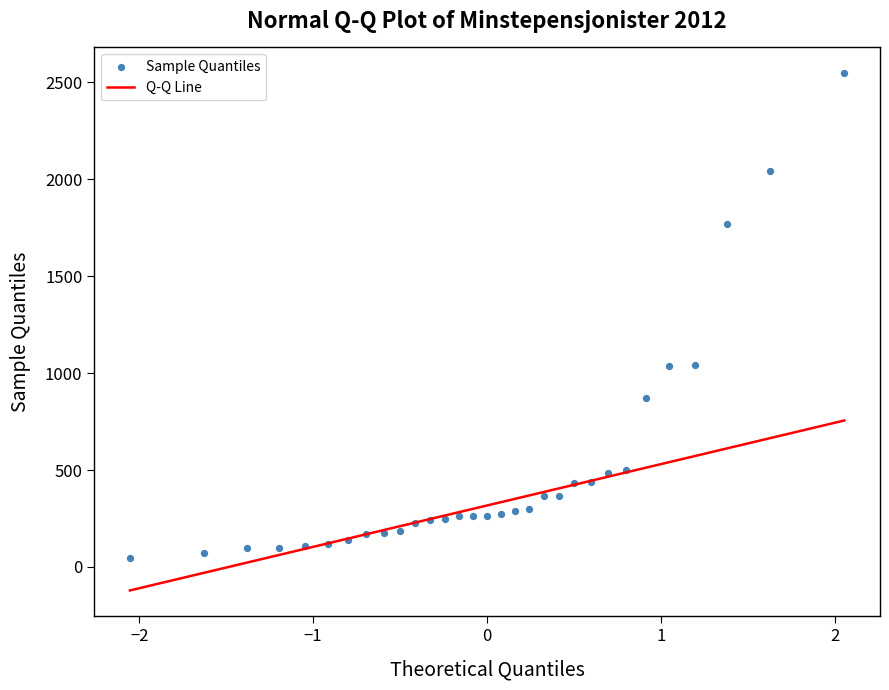

What is the range of Y values (max minus min)?

2502